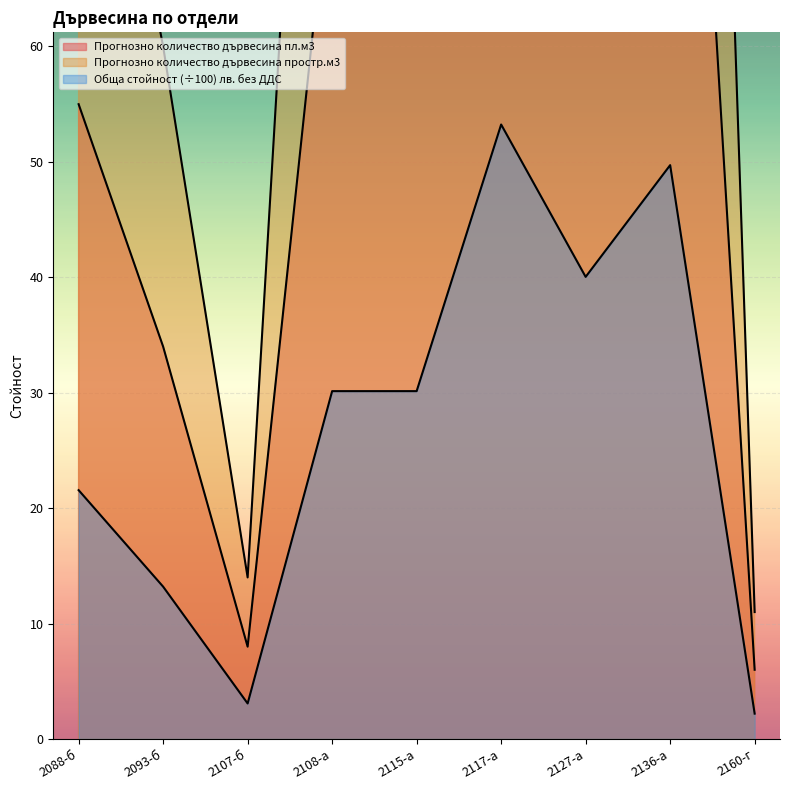

What is the label of the 4th point from the left?

2108-а